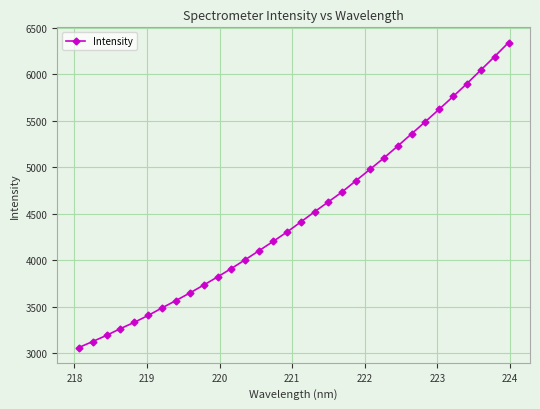

What is the value of the 27th point from the left?

5626.0